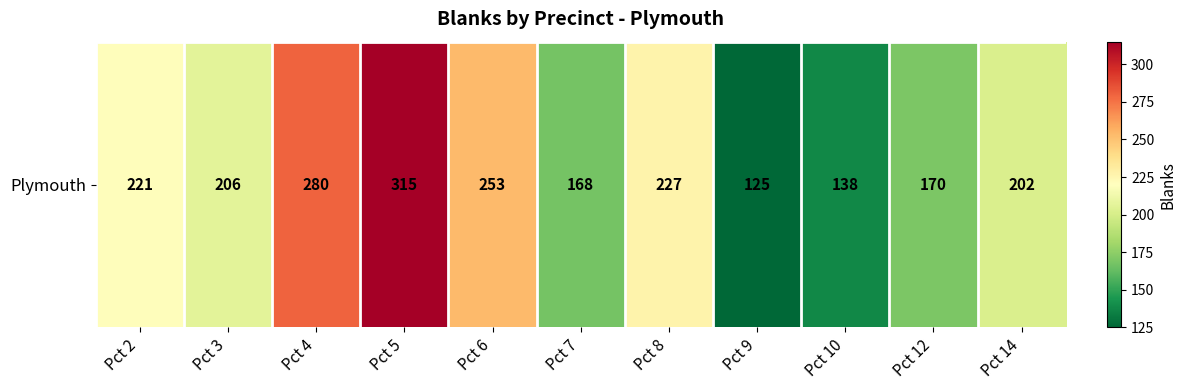

Reading left to right, what are all the values shown in this chart?

221	206	280	315	253	168	227	125	138	170	202